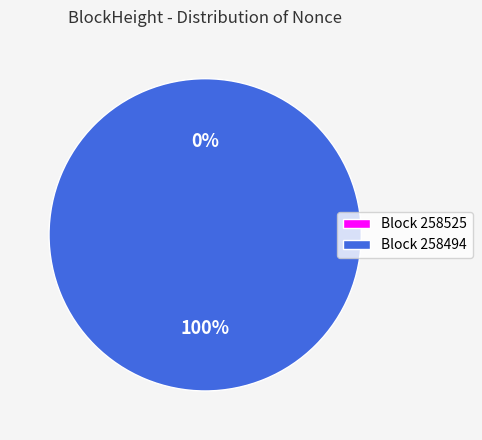

Is there any slice that represents more than half of the pie?

Yes